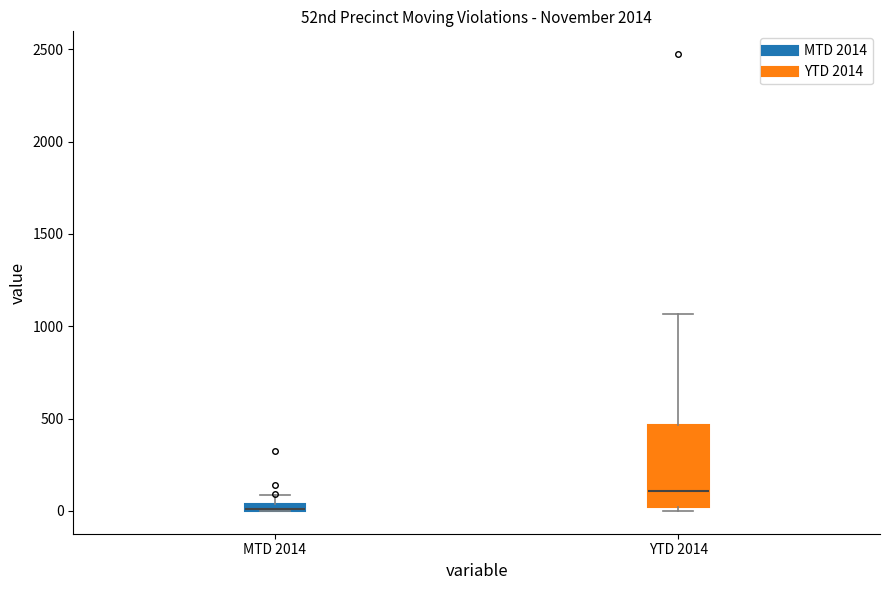

Where does the upper whisker of the box for MTD 2014 end on the y-axis? The values are not printed on the chart, so give them approximately, as read against the axis.

100